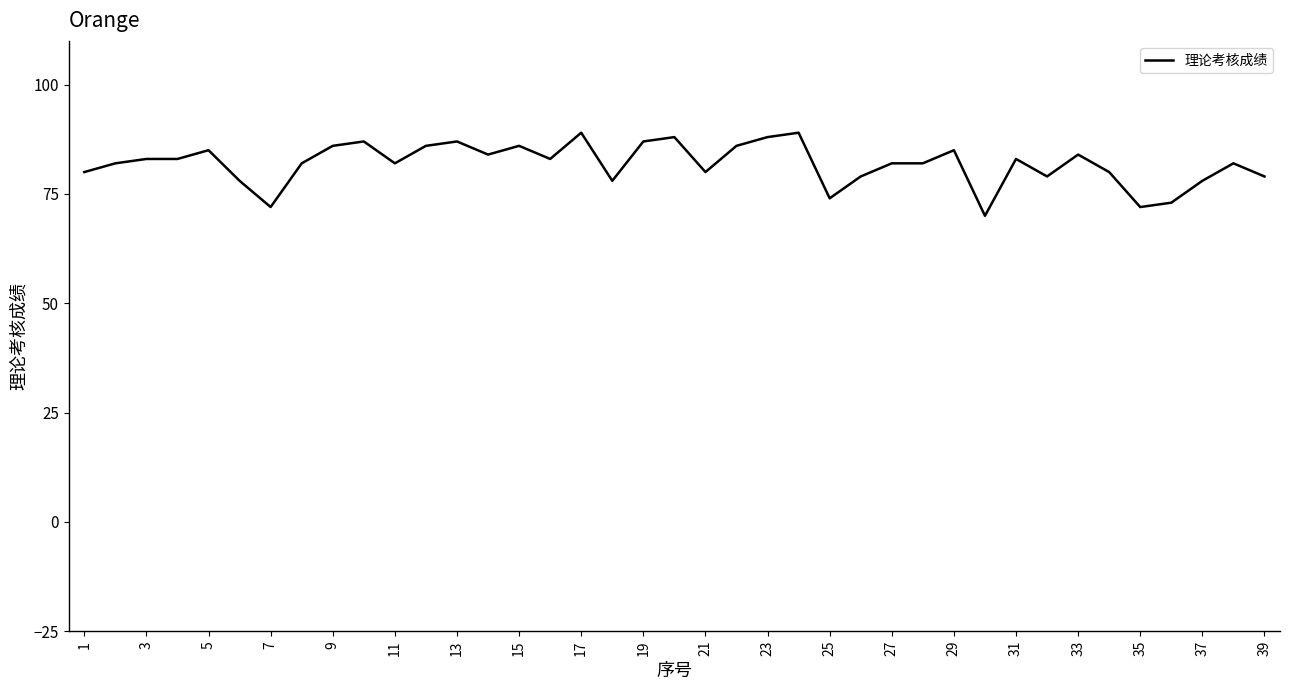

What is the maximum value shown in the chart?

89